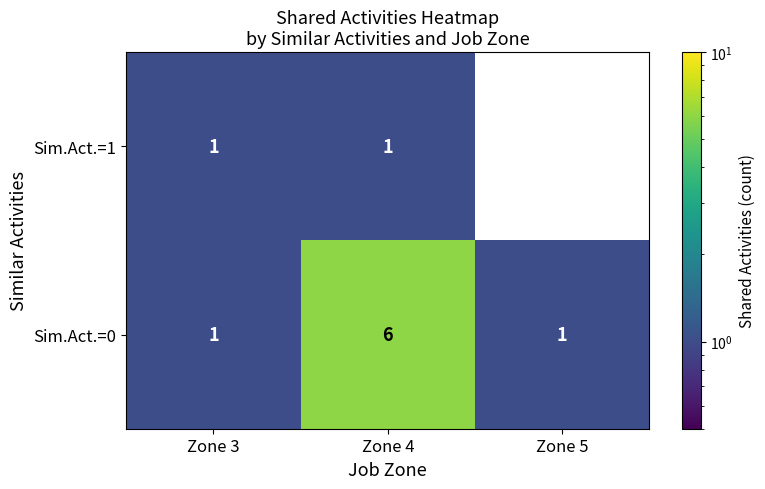

Count the number of categories in the chart.

3